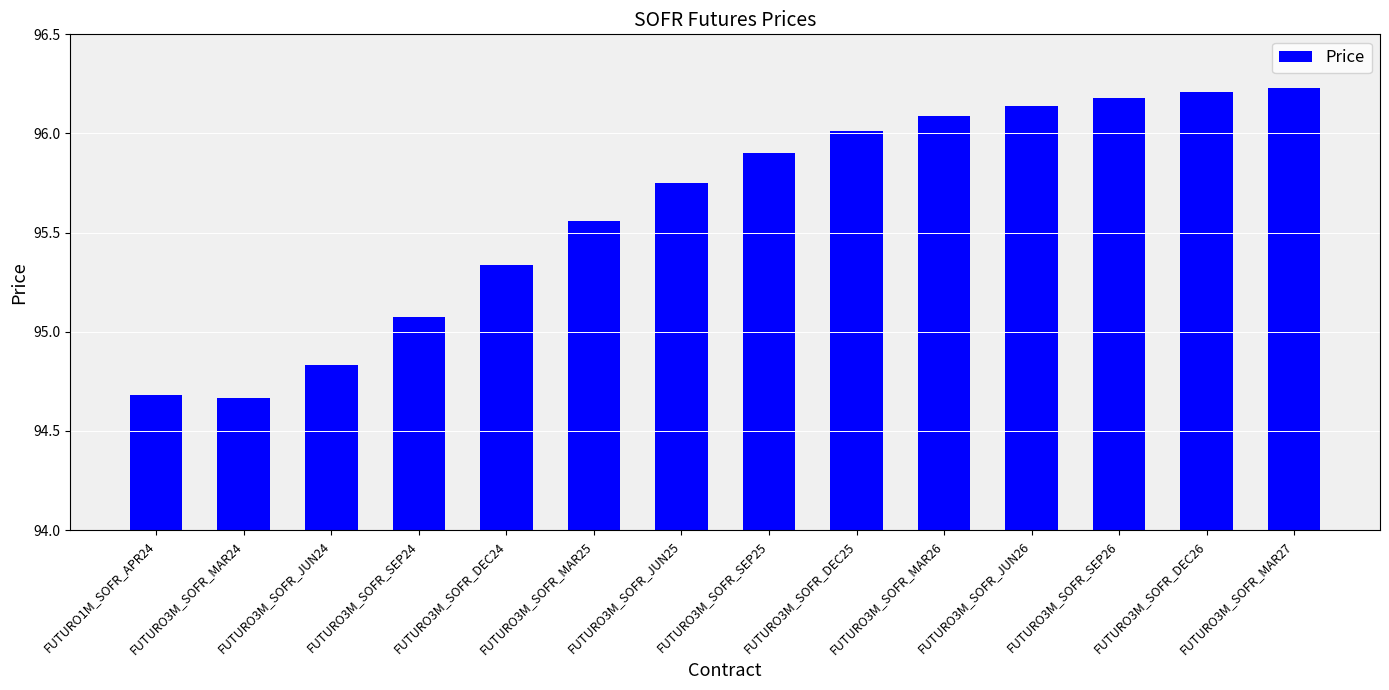

True or false: the data shows 170.9 at FUTURO3M_SOFR_DEC25.

False